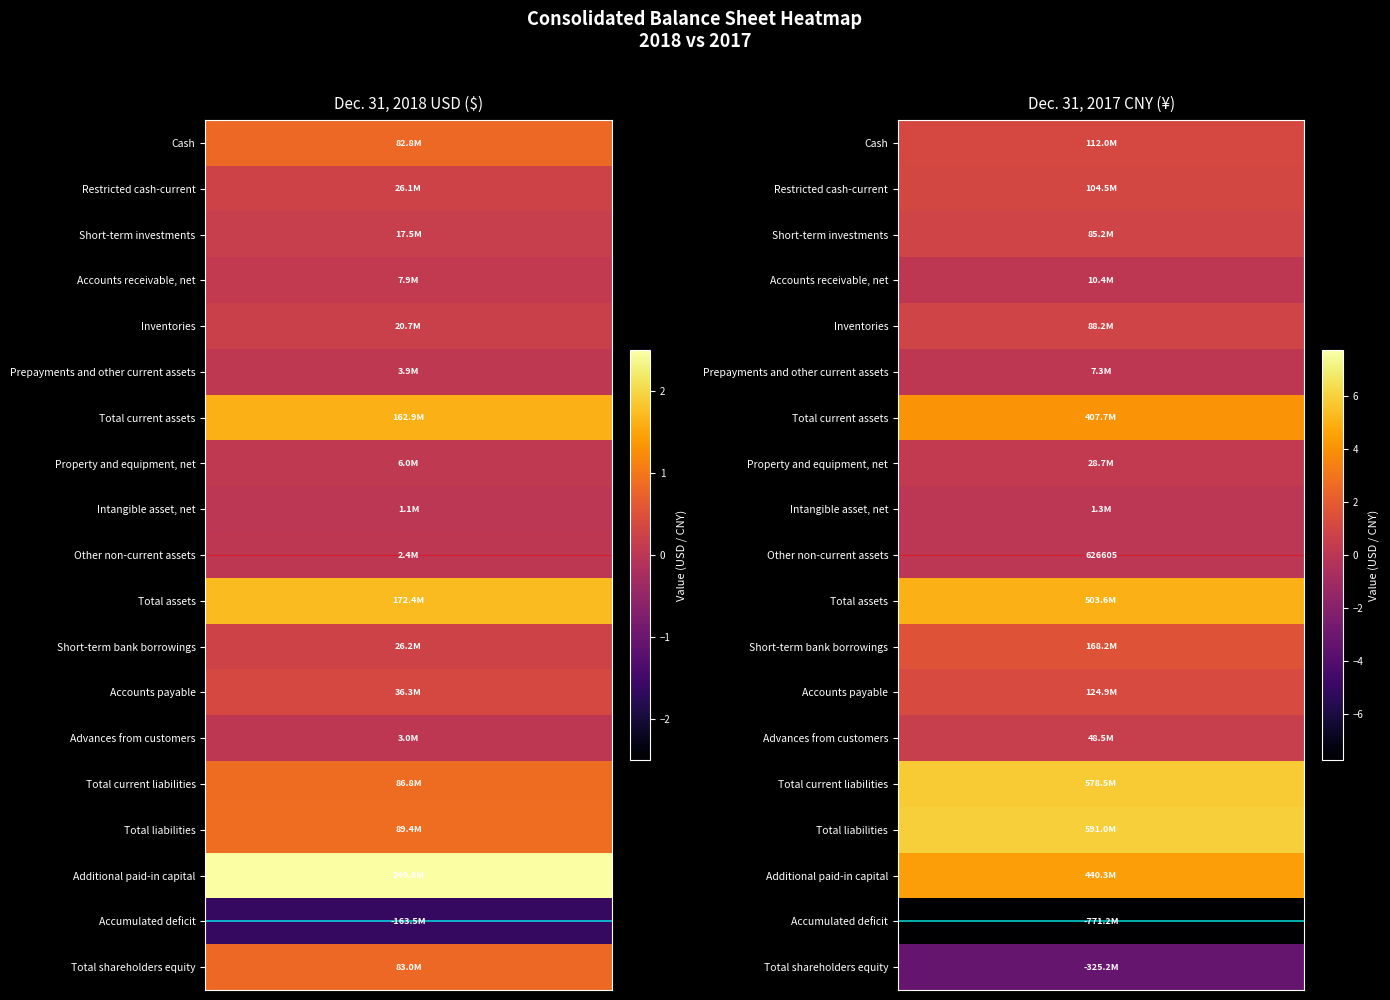

The value of Mid-point at 1 is 15. True or false?

False